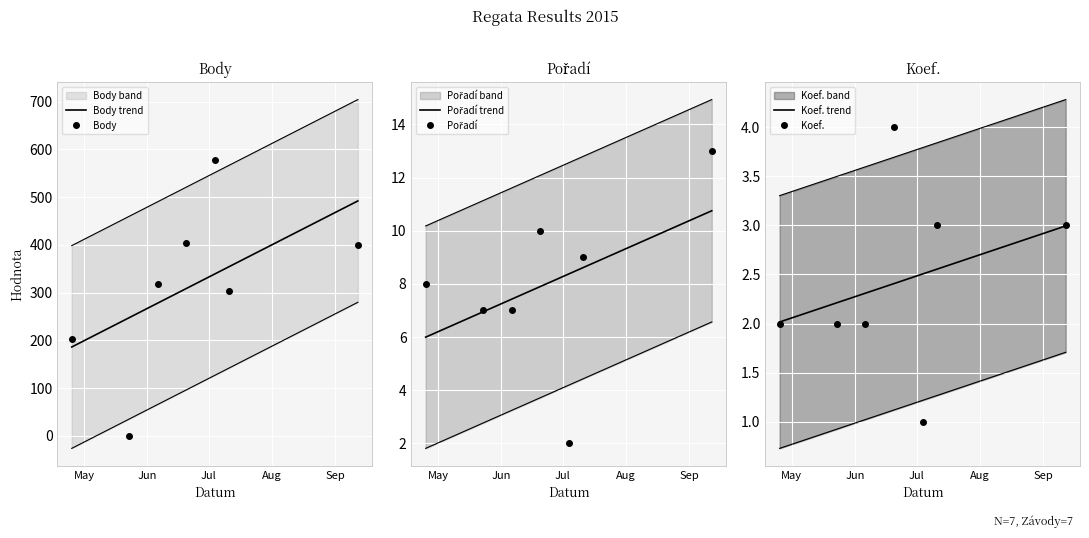

What is the sum of all Pořadí trend values?

56.0